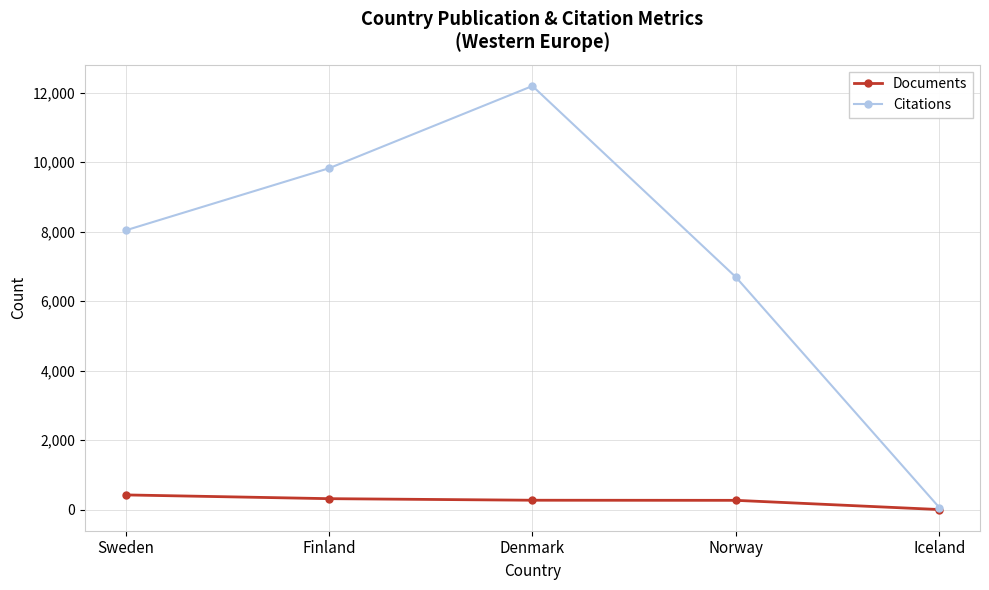

Which category has the lowest value across all series?

Iceland